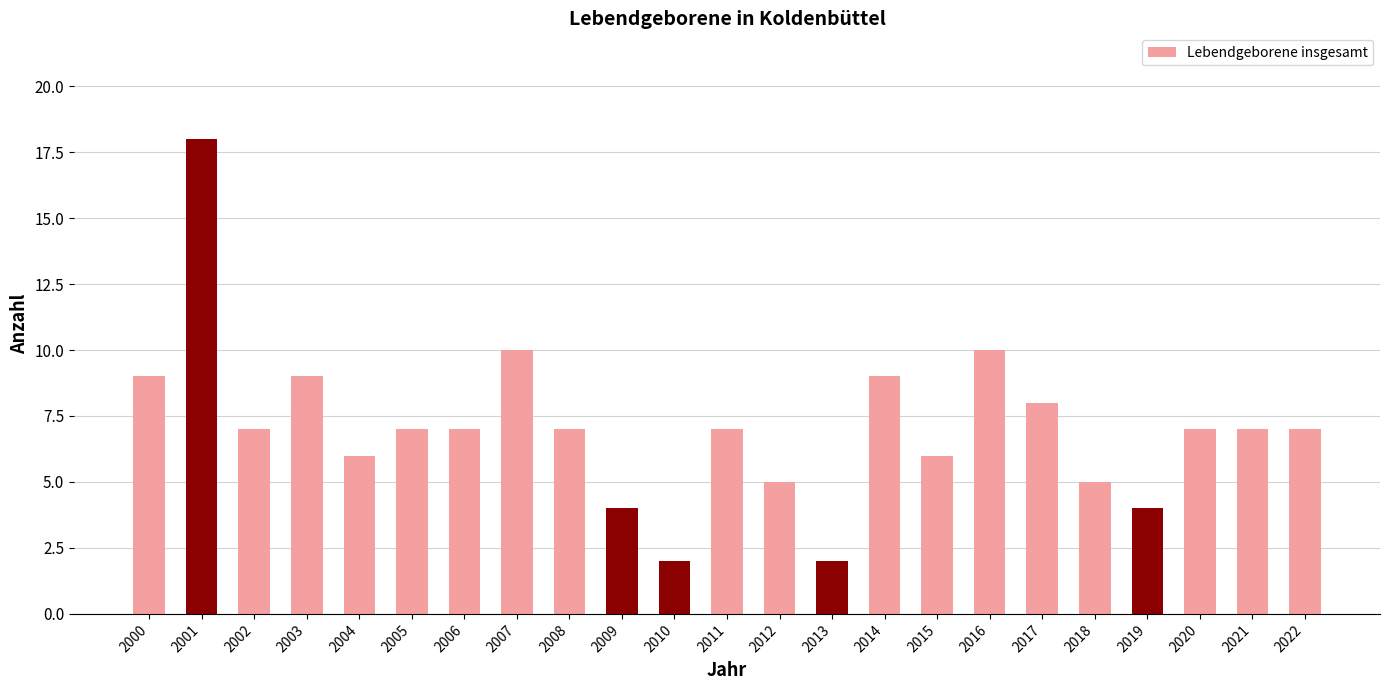

How many bars are there in total?

23